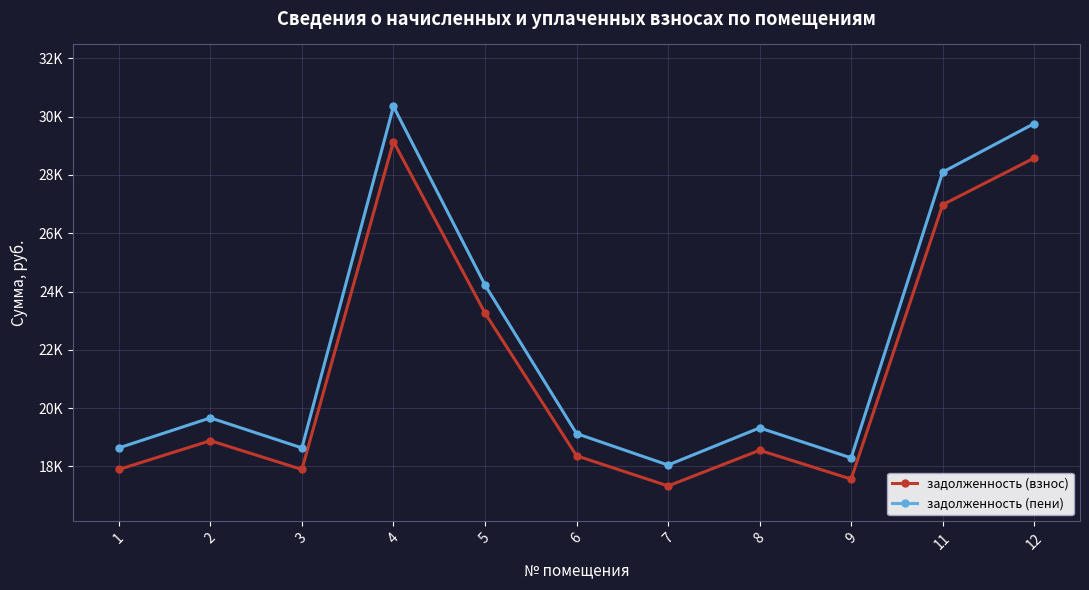

Does the chart have visible grid lines?

Yes